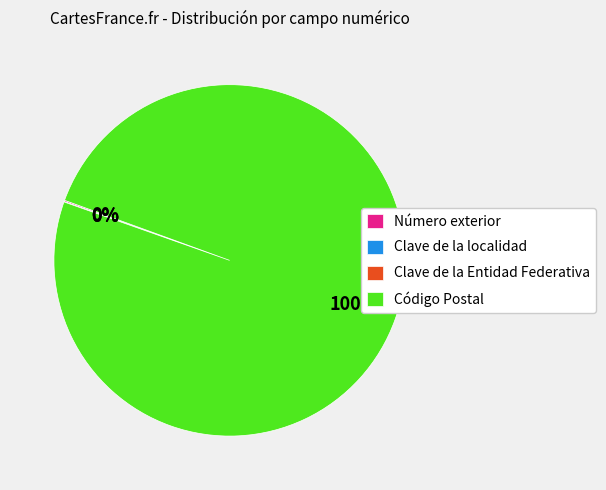

True or false: Código Postal accounts for 94% of the total.

False